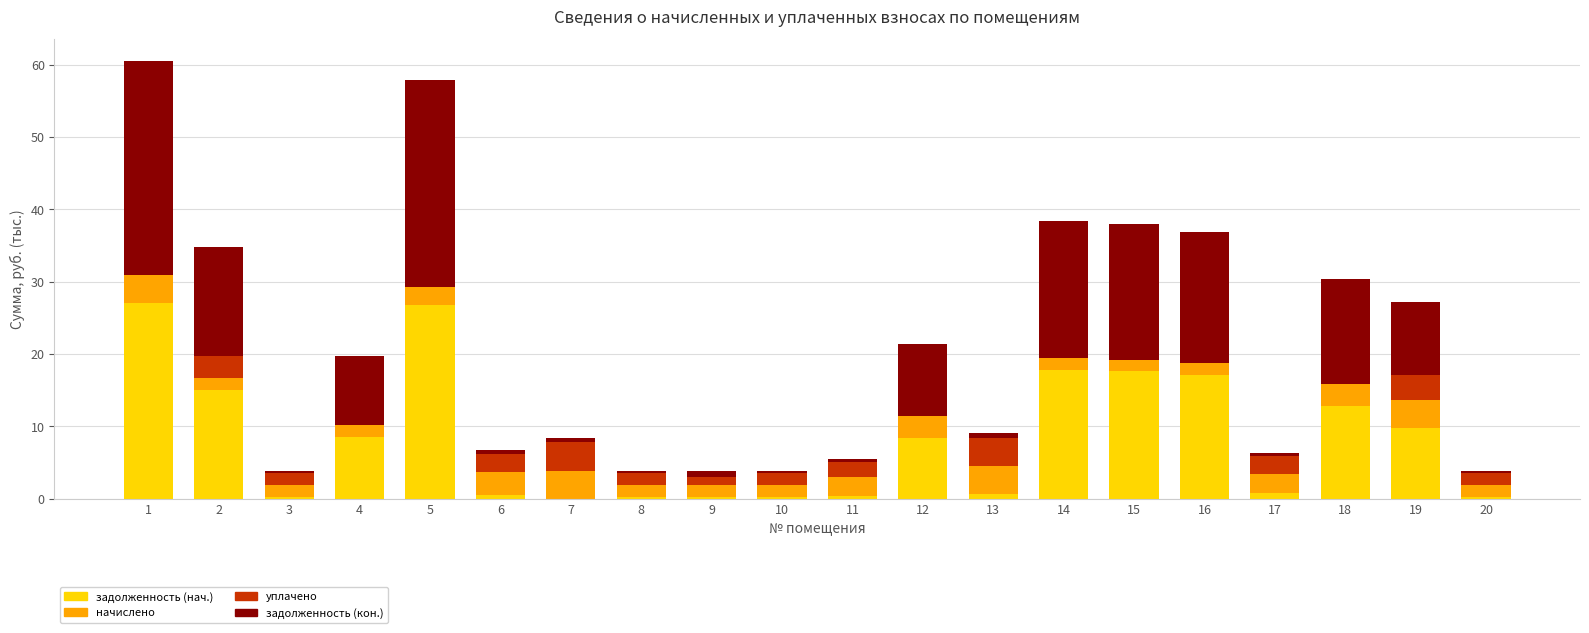

Is it true that задолженность (нач.) equals 9.8 at 19?

True